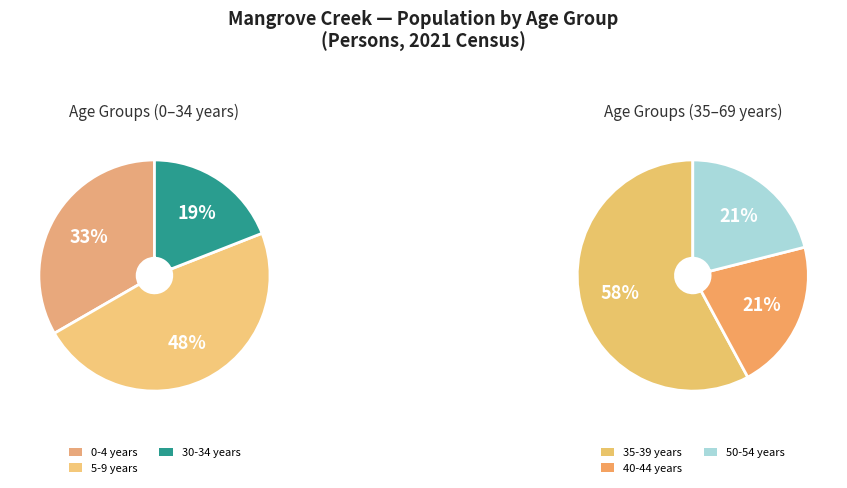

The 60-64 years slice represents 6% of the pie. True or false?

False